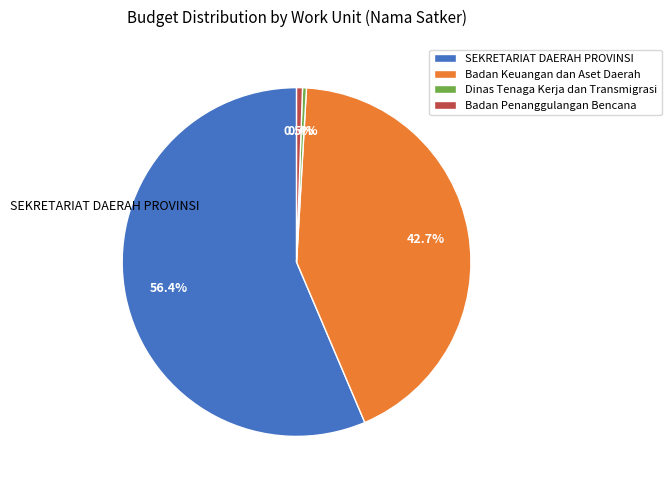

Which slice represents more than half of the pie?

SEKRETARIAT DAERAH PROVINSI